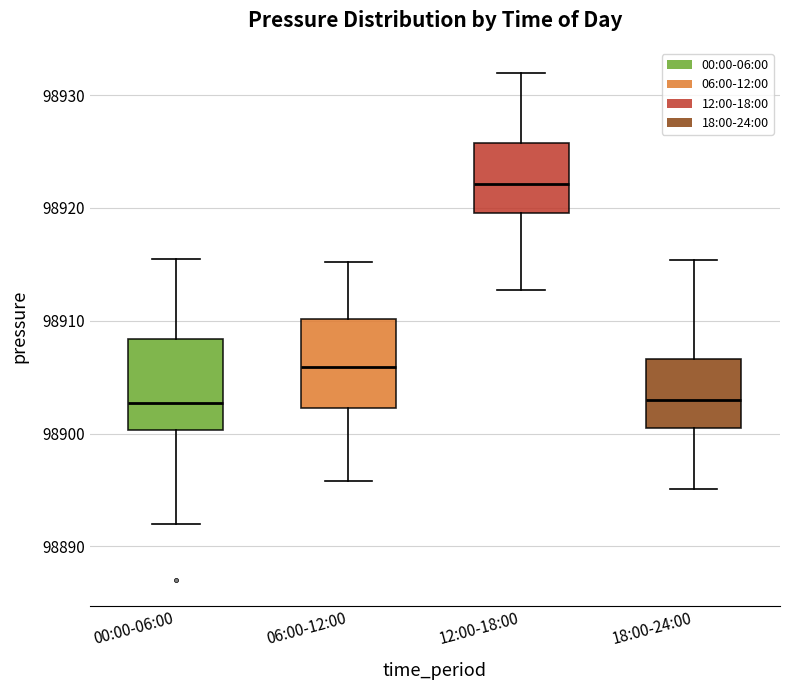

Reading left to right, transcribe this box plot: for each box, give where its median line is, the range the box spans, and where its two whiskers end, as read against the y-axis. The values are not printed on the chart, so give them approximately, as read against the axis.

00:00-06:00: median 98903, box 98900 to 98908, whiskers 98892 to 98916
06:00-12:00: median 98906, box 98902 to 98910, whiskers 98896 to 98915
12:00-18:00: median 98922, box 98920 to 98926, whiskers 98913 to 98932
18:00-24:00: median 98903, box 98901 to 98907, whiskers 98895 to 98915